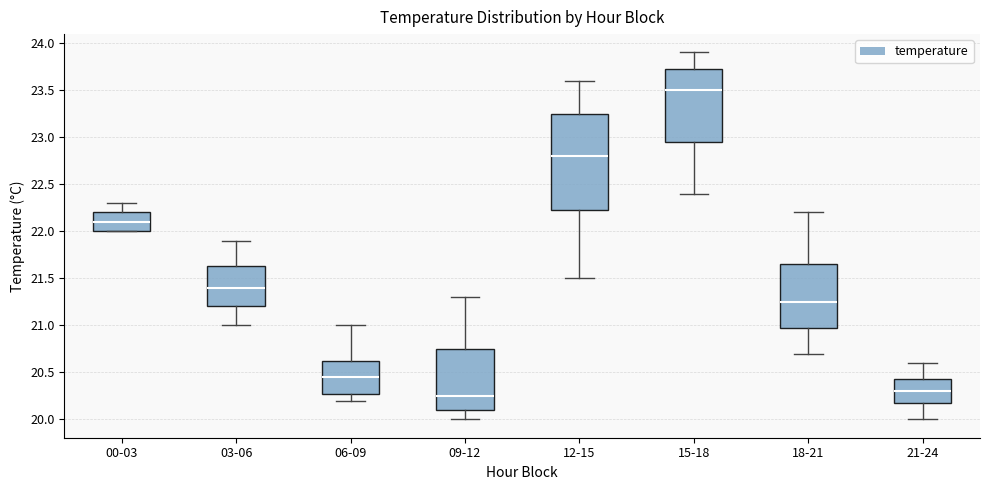

Reading left to right, transcribe this box plot: for each box, give where its median line is, the range the box spans, and where its two whiskers end, as read against the y-axis. The values are not printed on the chart, so give them approximately, as read against the axis.

00-03: median 22.10, box 22.00 to 22.20, whiskers 22.00 to 22.30
03-06: median 21.40, box 21.20 to 21.65, whiskers 21.00 to 21.90
06-09: median 20.45, box 20.30 to 20.65, whiskers 20.20 to 21.00
09-12: median 20.25, box 20.10 to 20.75, whiskers 20.00 to 21.30
12-15: median 22.80, box 22.25 to 23.25, whiskers 21.50 to 23.60
15-18: median 23.50, box 22.95 to 23.75, whiskers 22.40 to 23.90
18-21: median 21.25, box 21.00 to 21.65, whiskers 20.70 to 22.20
21-24: median 20.30, box 20.20 to 20.45, whiskers 20.00 to 20.60